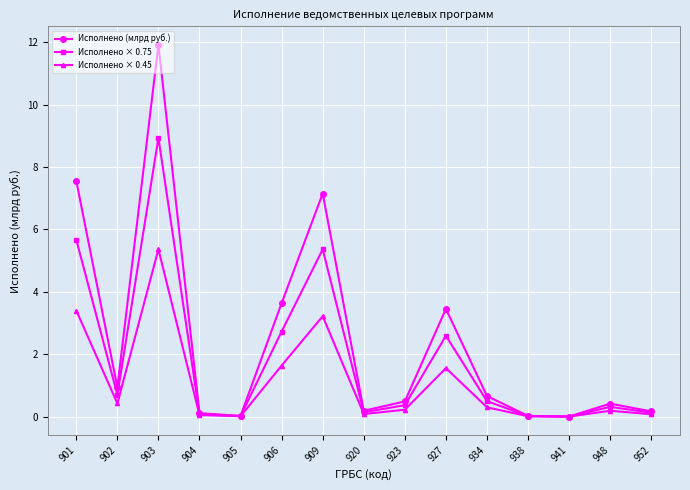

Rank the series by their maximum value, from highest to lowest.

Исполнено (млрд руб.), Исполнено × 0.75, Исполнено × 0.45